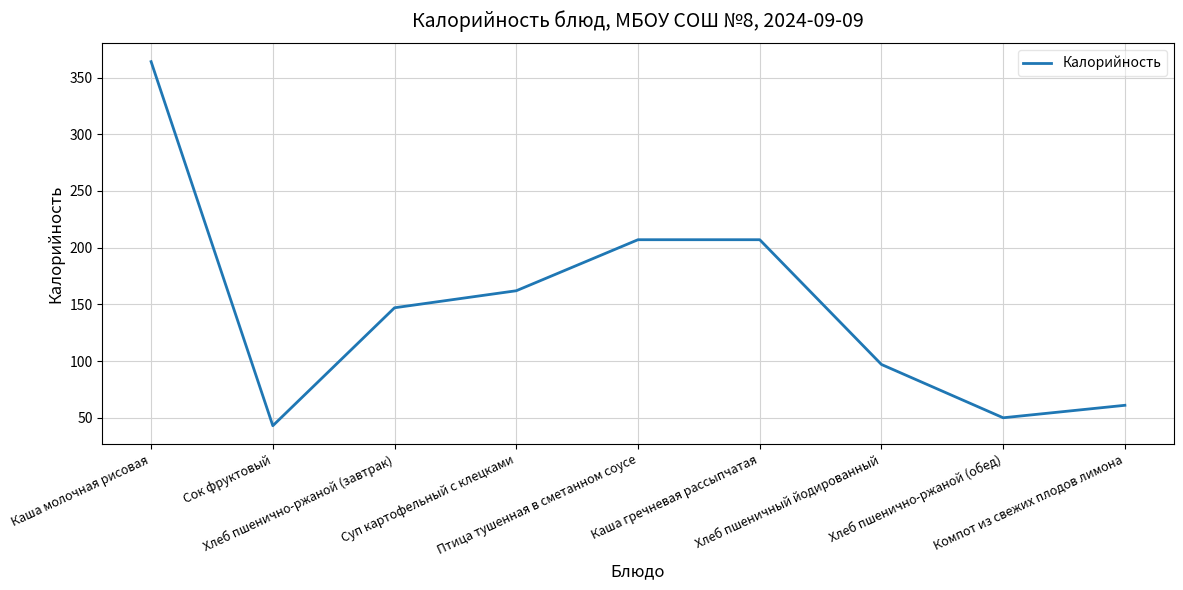

Count the number of data series in this chart.

1